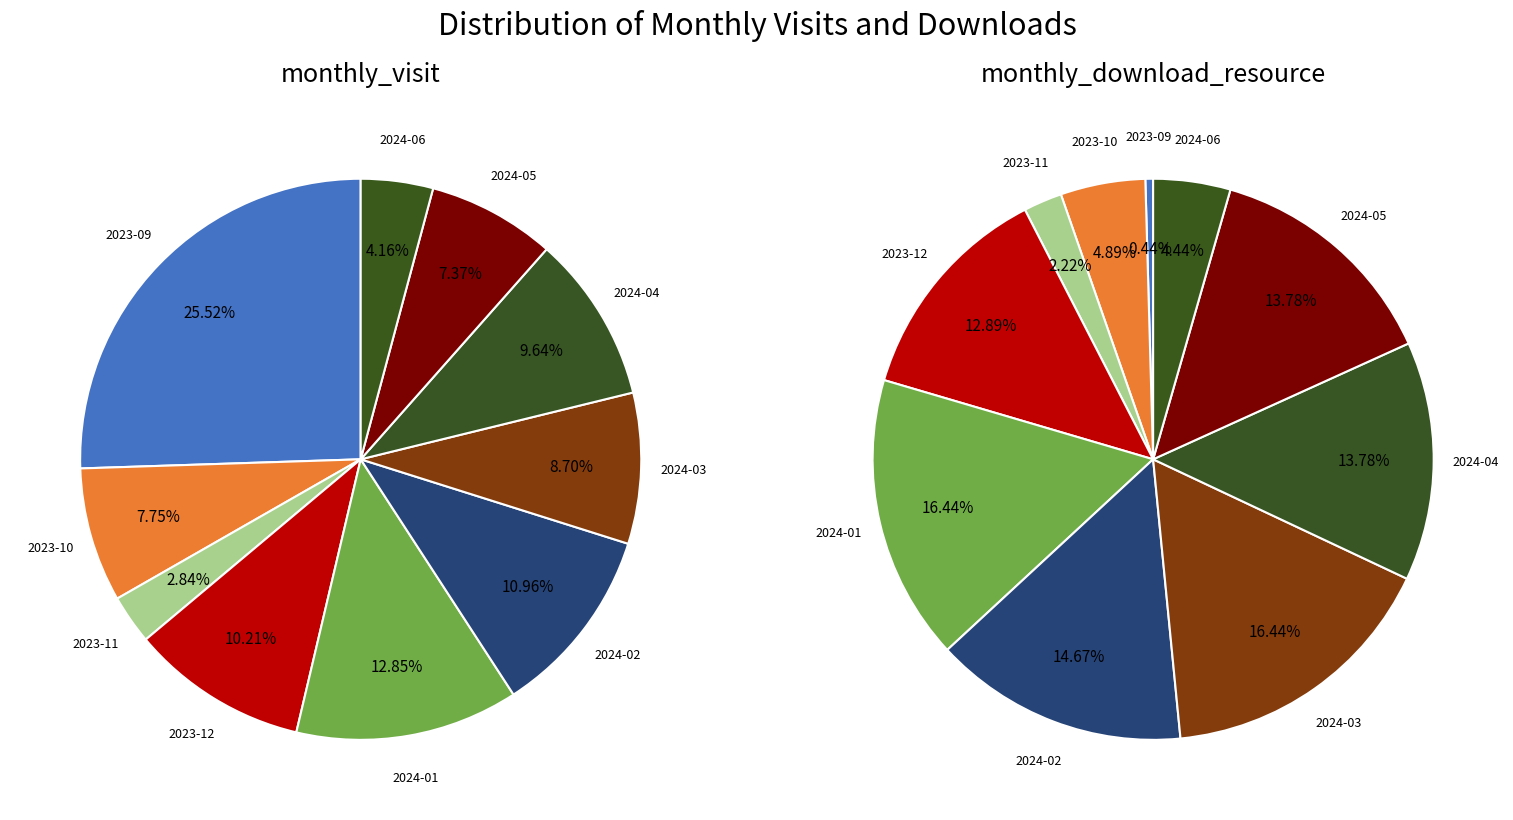

The 2023-12 slice represents 18% of the pie. True or false?

False